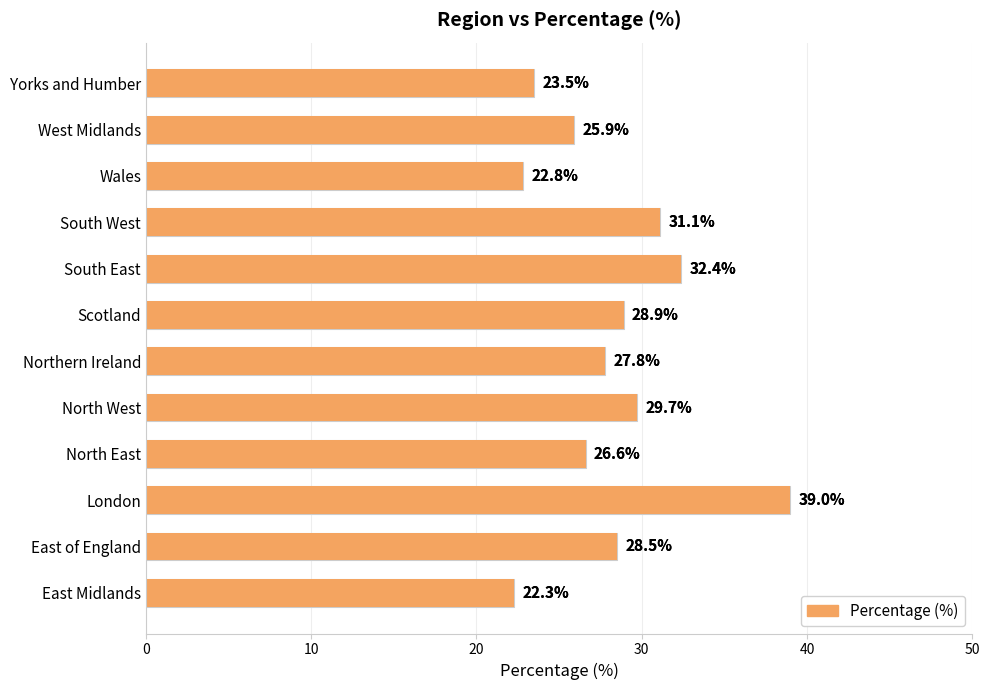

Are the bars horizontal?

Yes